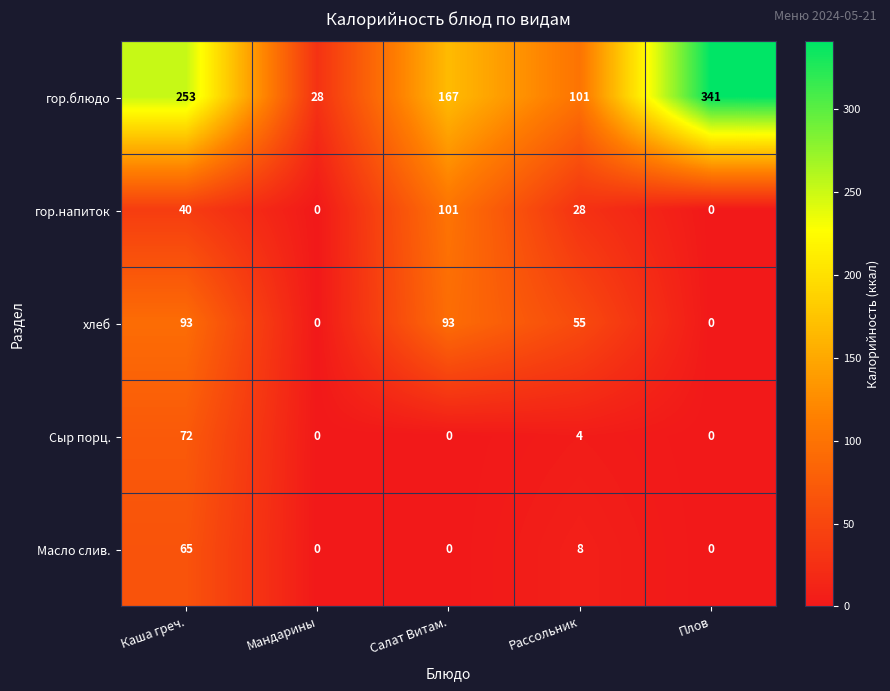

Count the number of data series in this chart.

5